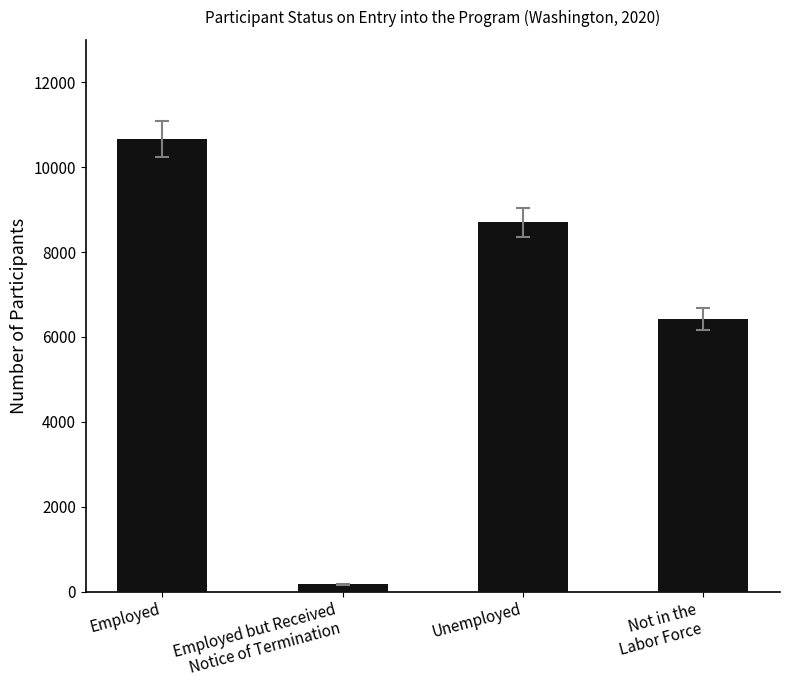

List the labels in order of value, largest first.

Employed, Unemployed, Not in the
Labor Force, Employed but Received
Notice of Termination